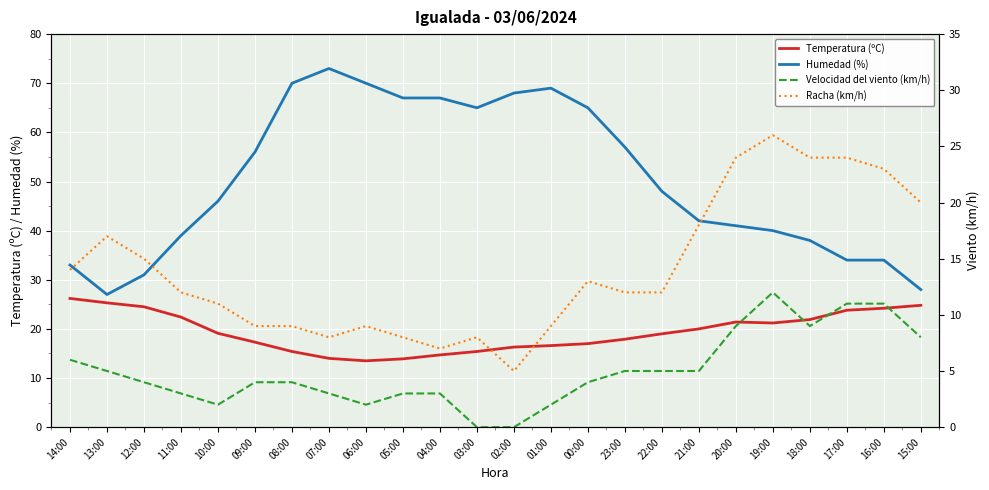

At which category is the sum across all series the highest?

19:00